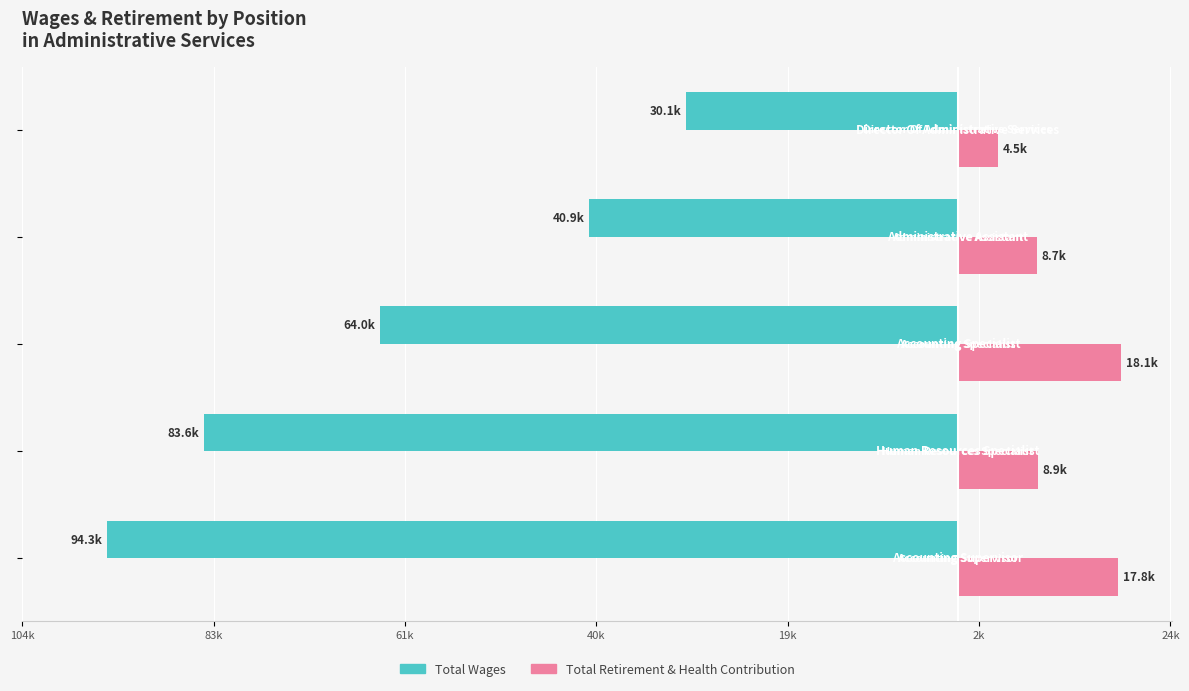

What are all the series names shown in the legend?

Total Wages, Total Retirement & Health Contribution